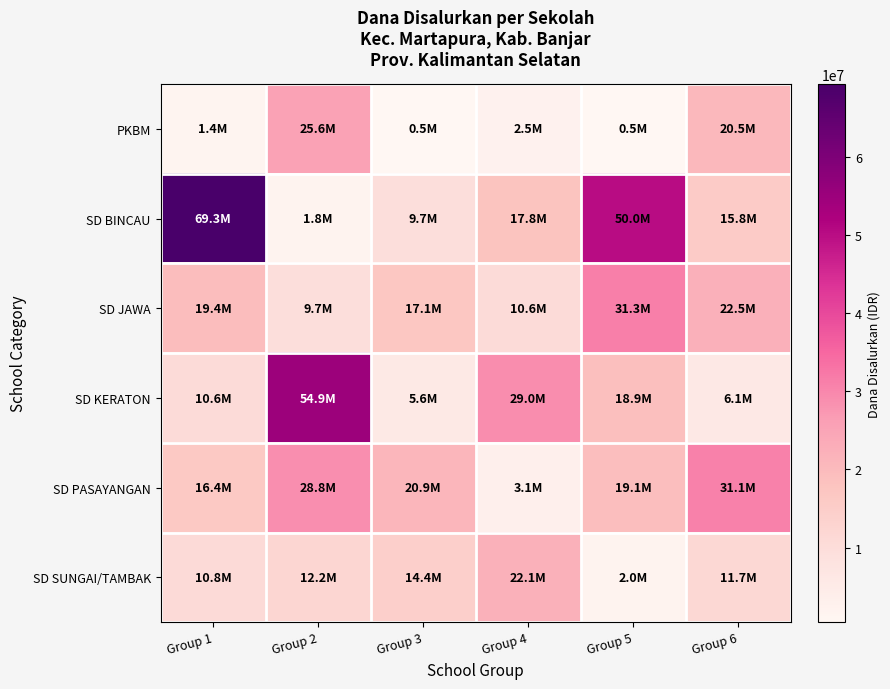

What is the minimum value shown in the chart?

450000